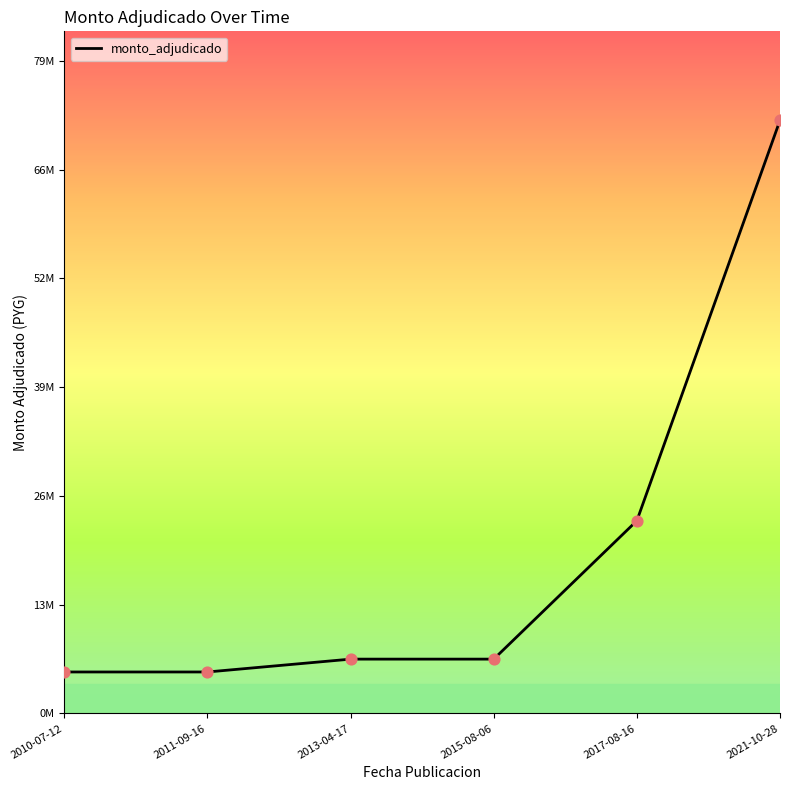

Which has a higher value, 2013-04-17 or 2010-07-12?

2013-04-17